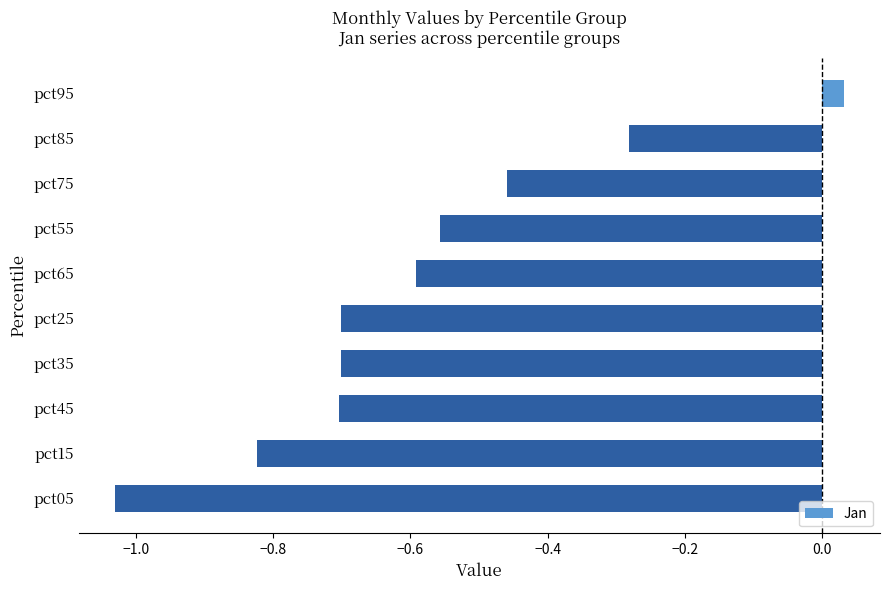

At which category does the chart reach its peak across all series?

pct95